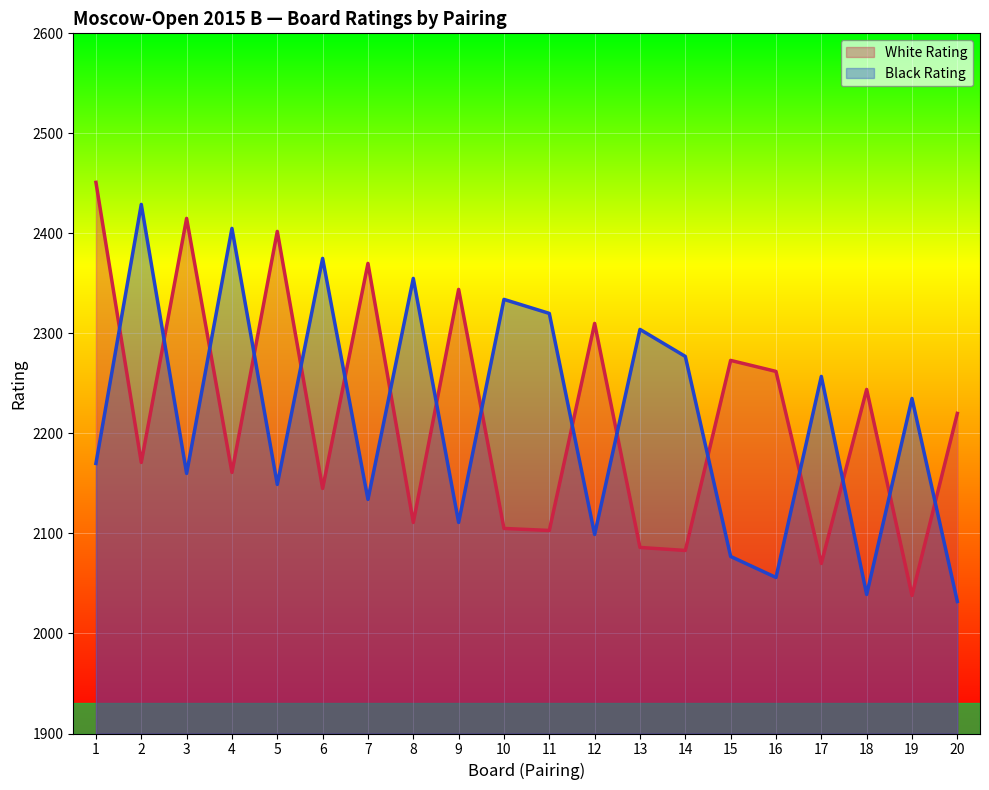

What is the value of the Black Rating point at the 16th from the left?

2056